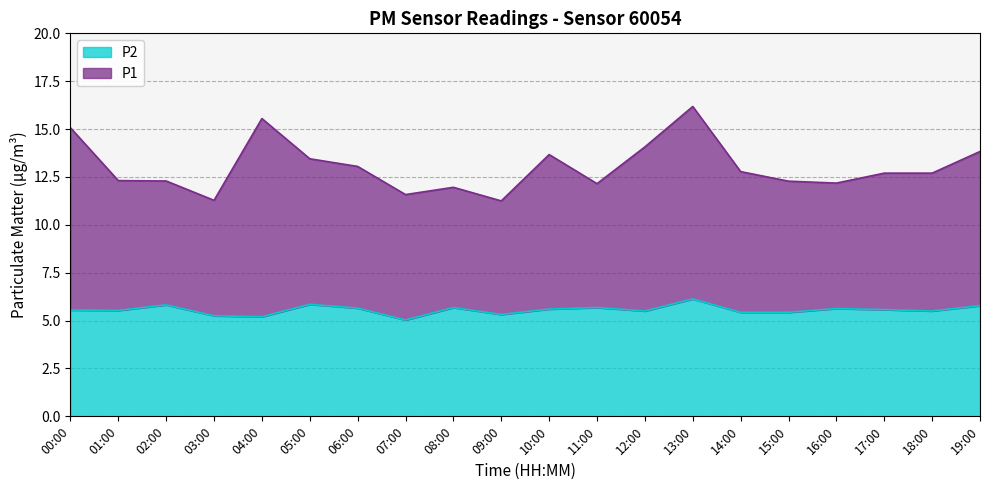

Where is the first local maximum for P2?

02:00